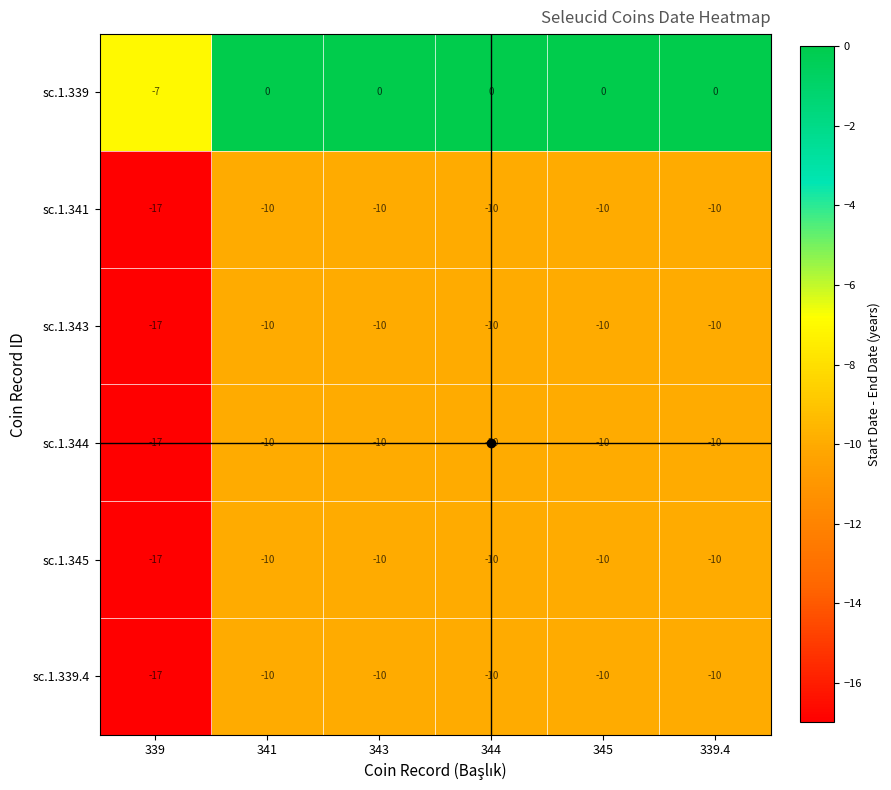

What is the difference between the second highest and minimum values in the sc.1.345 series?

7